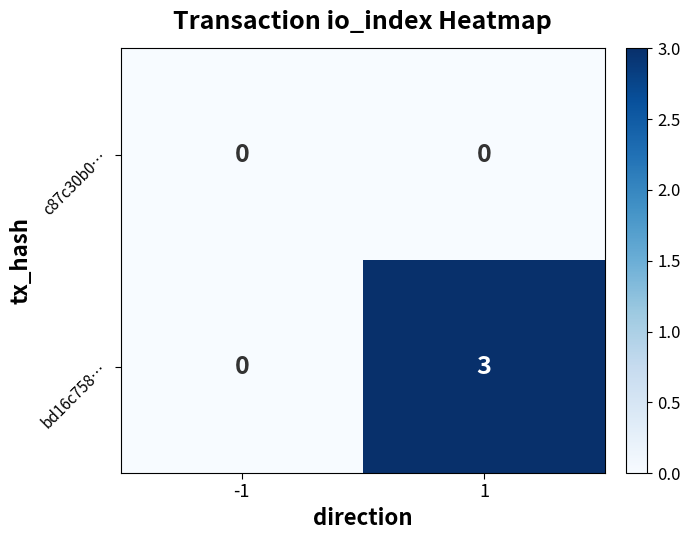

What is the maximum value shown in the chart?

3